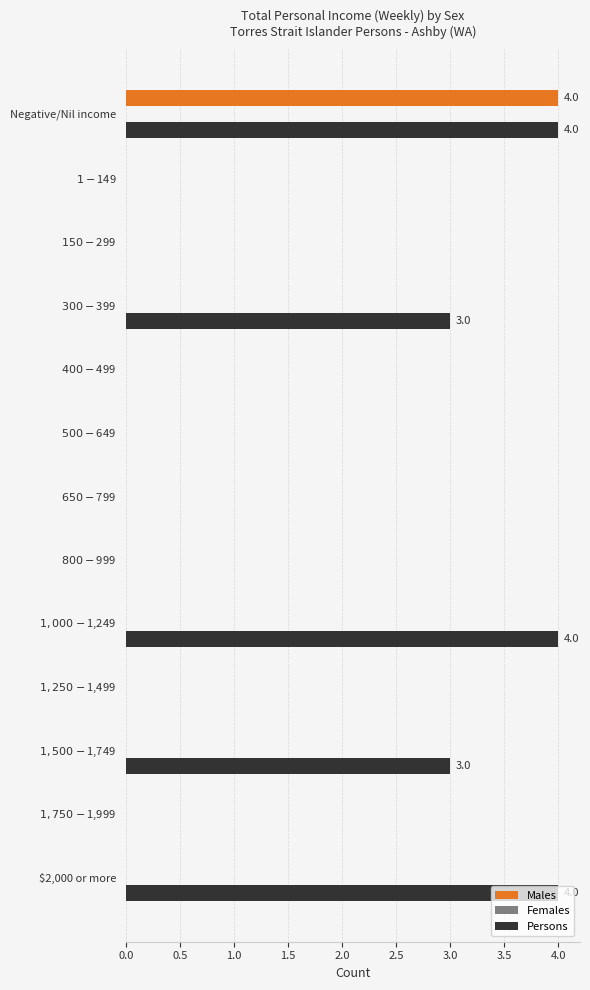

Which series has the largest total across all categories?

Persons